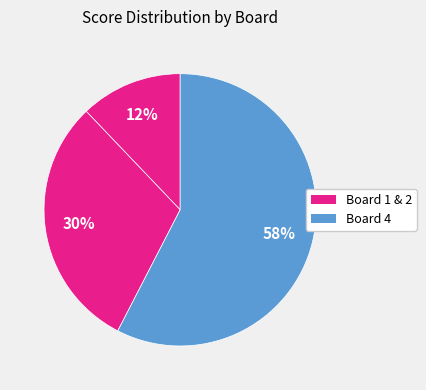

How many segments does this pie chart have?

3